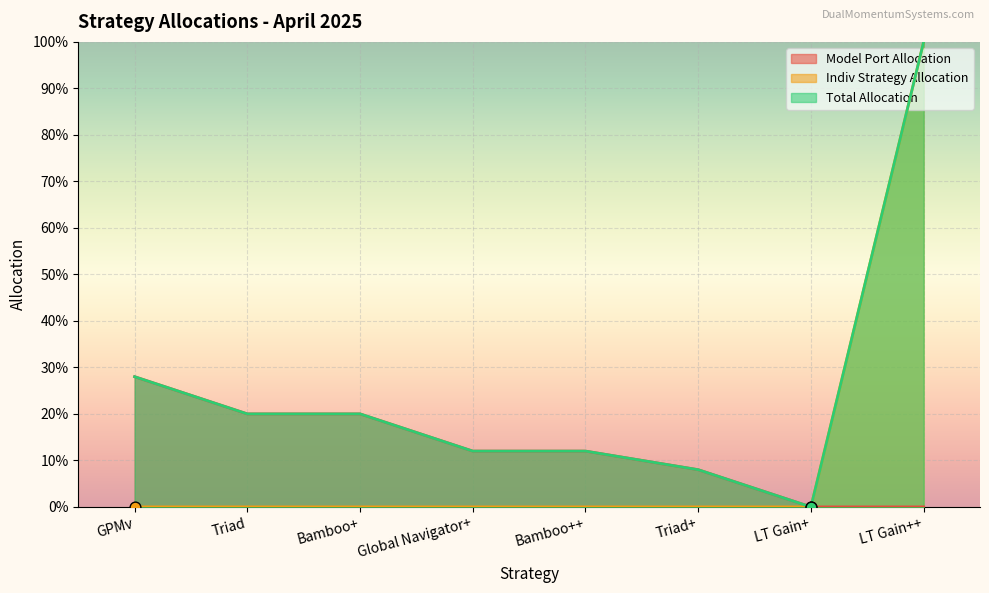

Which series has the largest total across all categories?

Total Allocation